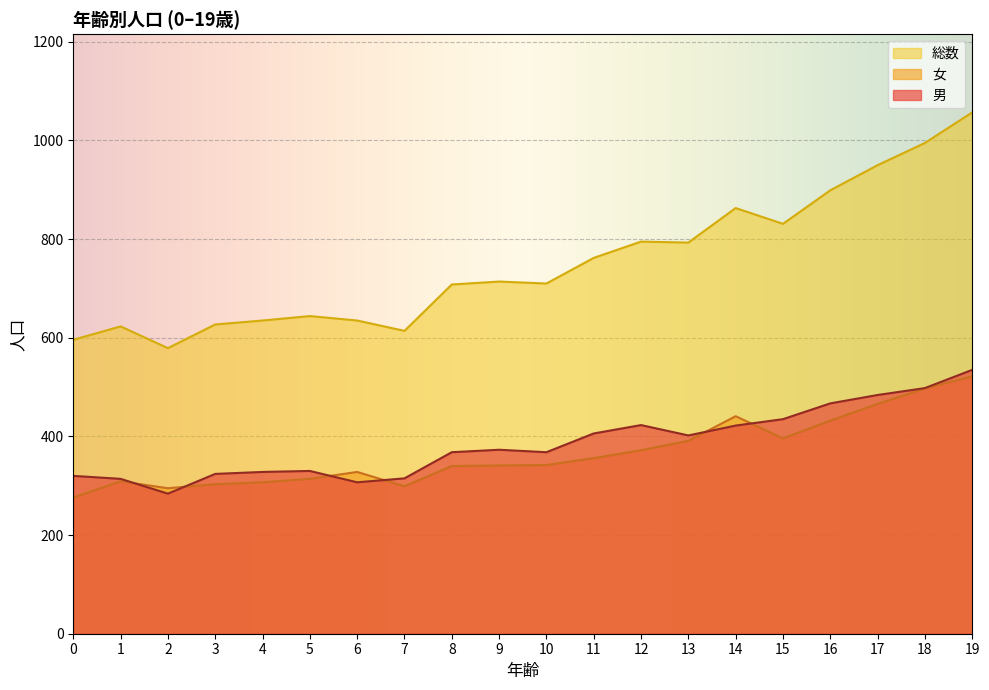

True or false: 男 and 総数 cross at least once.

False